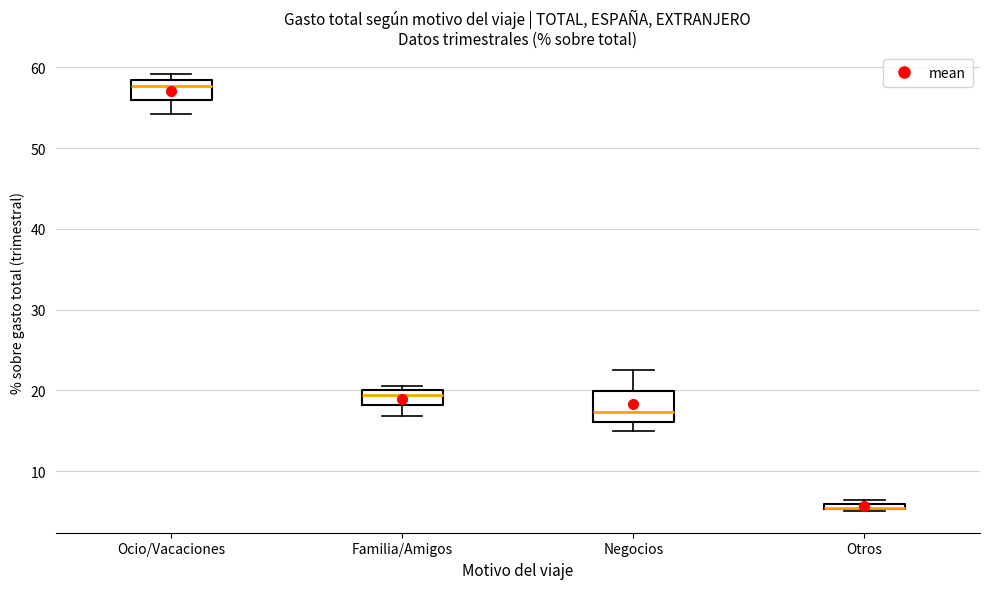

Where is the upper edge of the box for Ocio/Vacaciones on the y-axis? The values are not printed on the chart, so give them approximately, as read against the axis.

58